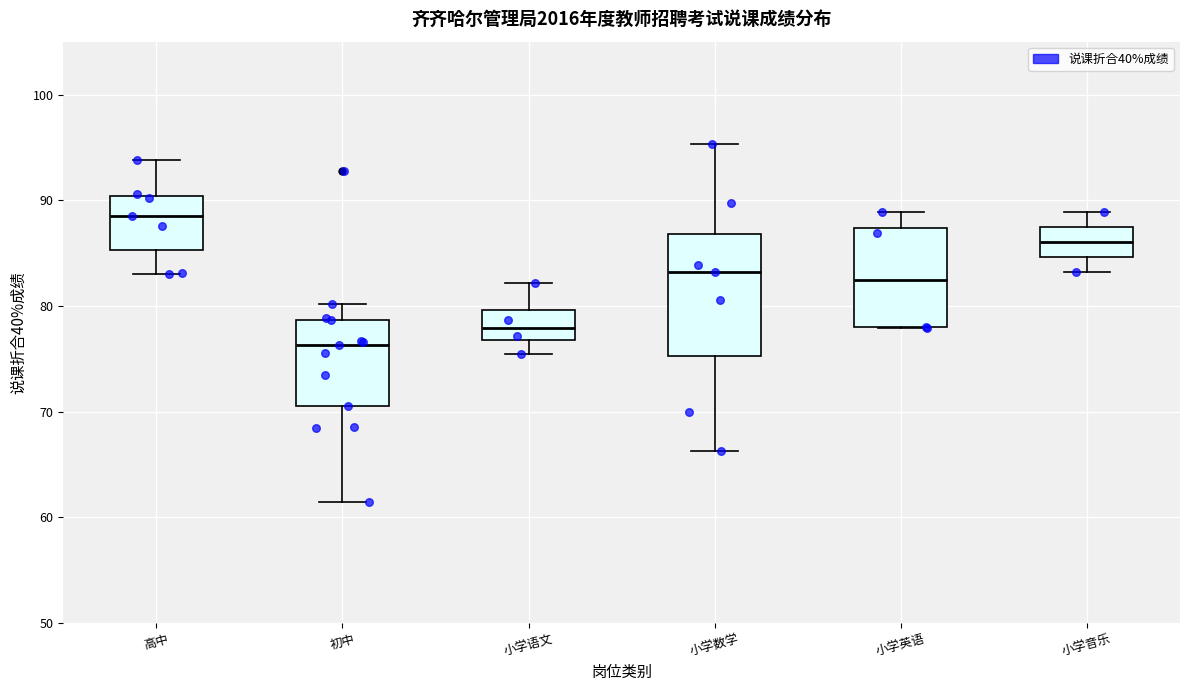

Where is the lower edge of the box for 小学语文 on the y-axis? The values are not printed on the chart, so give them approximately, as read against the axis.

77